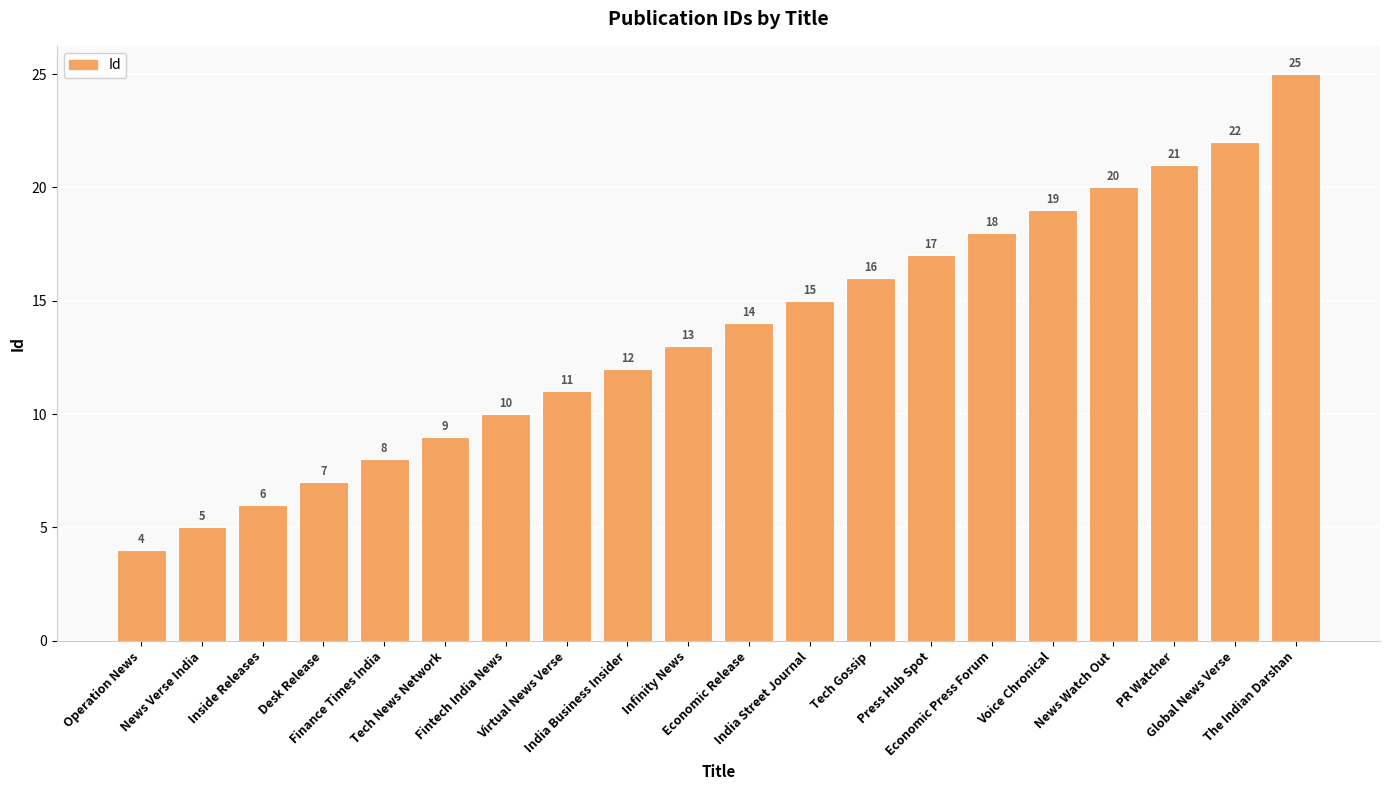

Reading left to right, extract all data points from this chart.

4	5	6	7	8	9	10	11	12	13	14	15	16	17	18	19	20	21	22	25